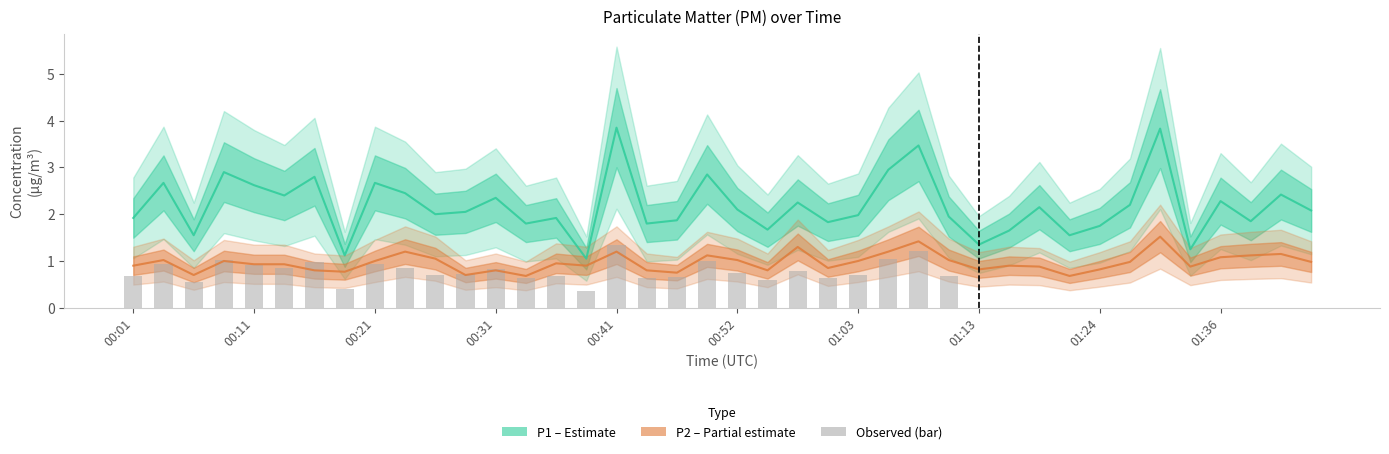

Are the bars grouped side by side (vs. stacked)?

Yes